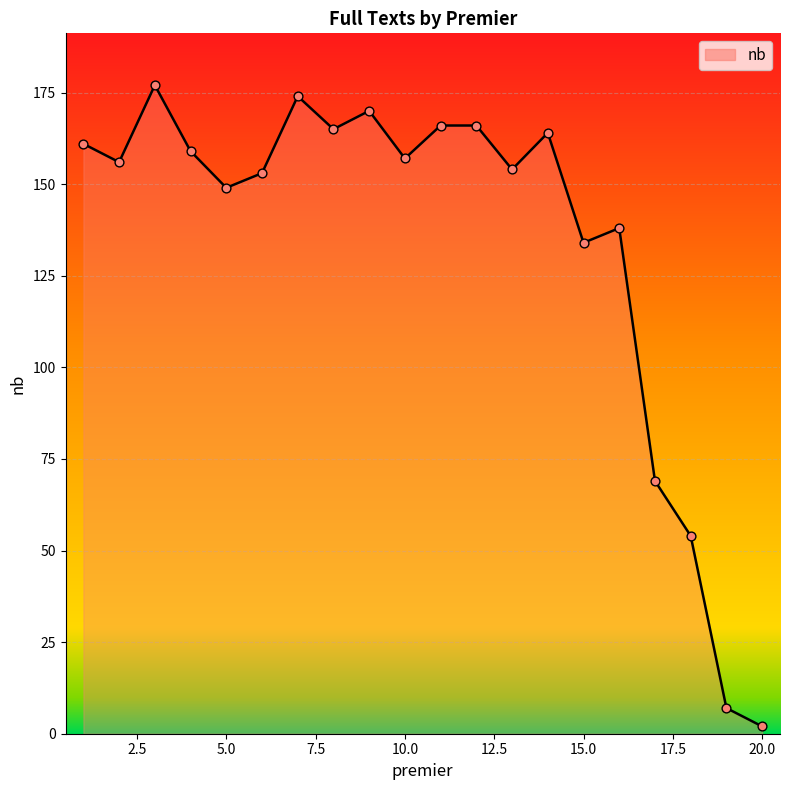

What is the greatest value displayed?

177